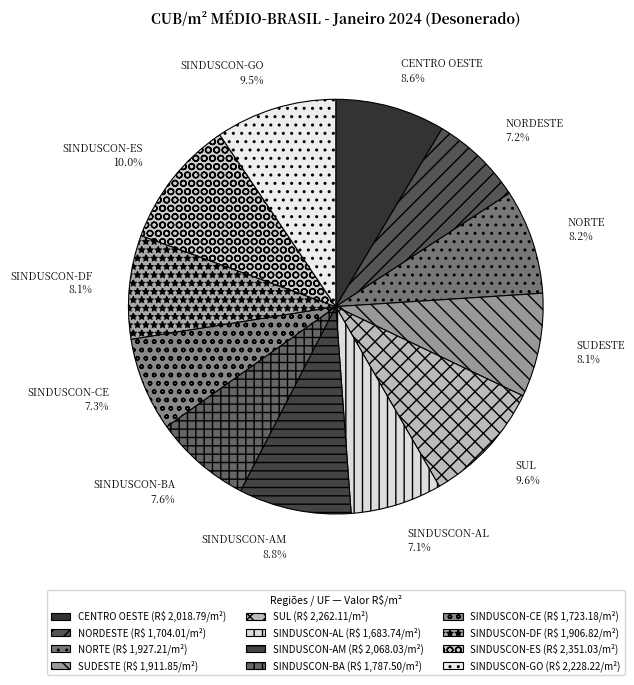

Is the sum of SINDUSCON-AL and NORDESTE greater than half?

No